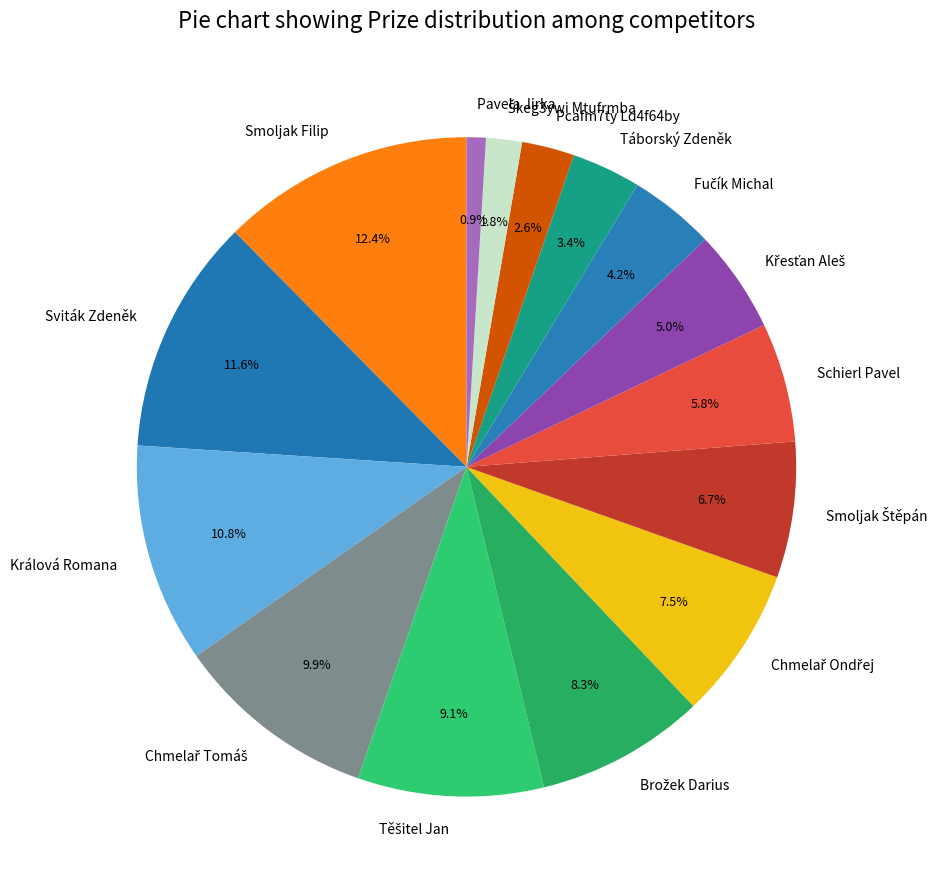

Which slice is the largest?

Smoljak Filip